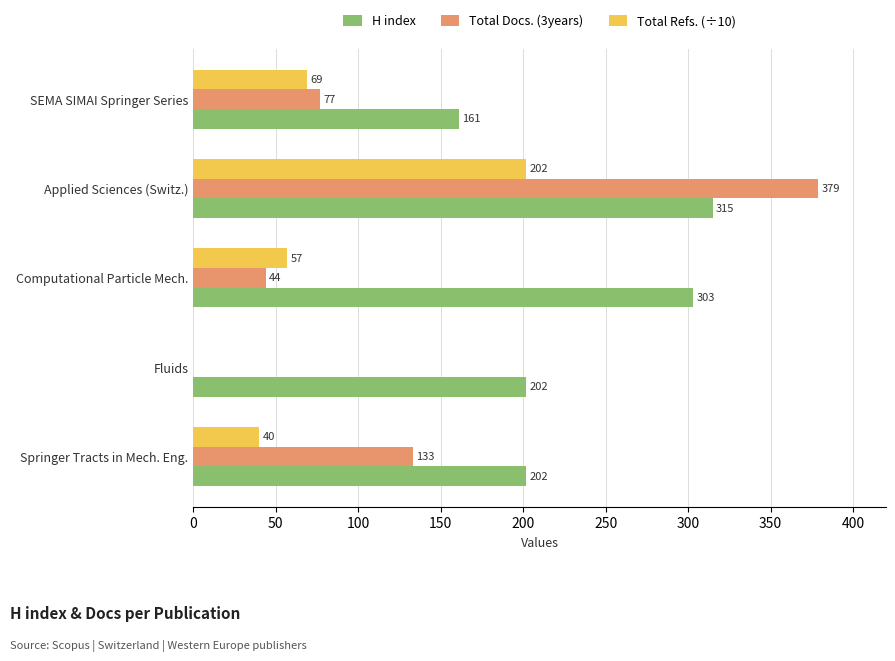

The value of Total Refs. (÷10) at Springer Tracts in Mech. Eng. is 40. True or false?

True